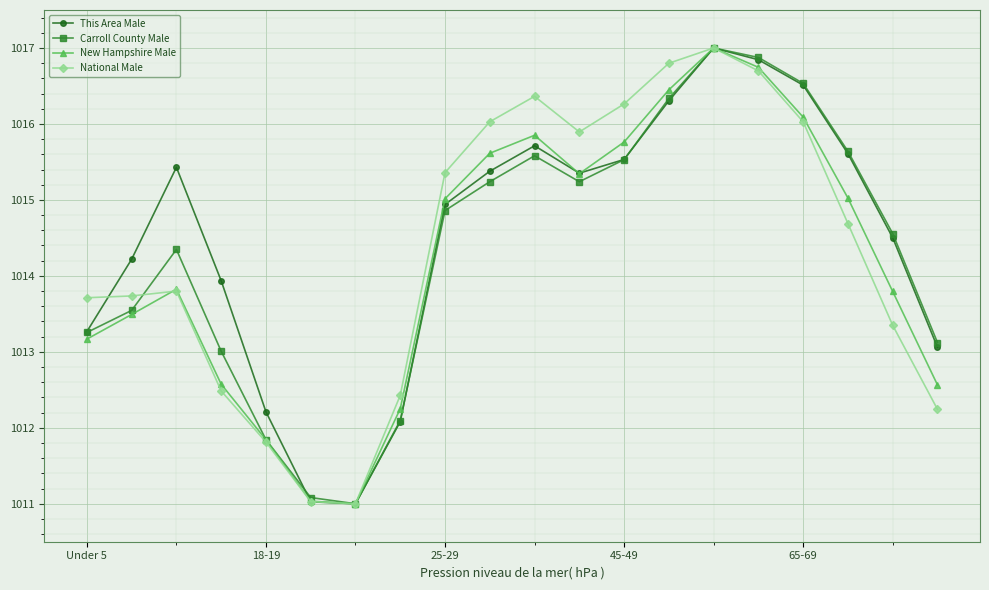

What is the lowest value of the National Male series?

1011.0